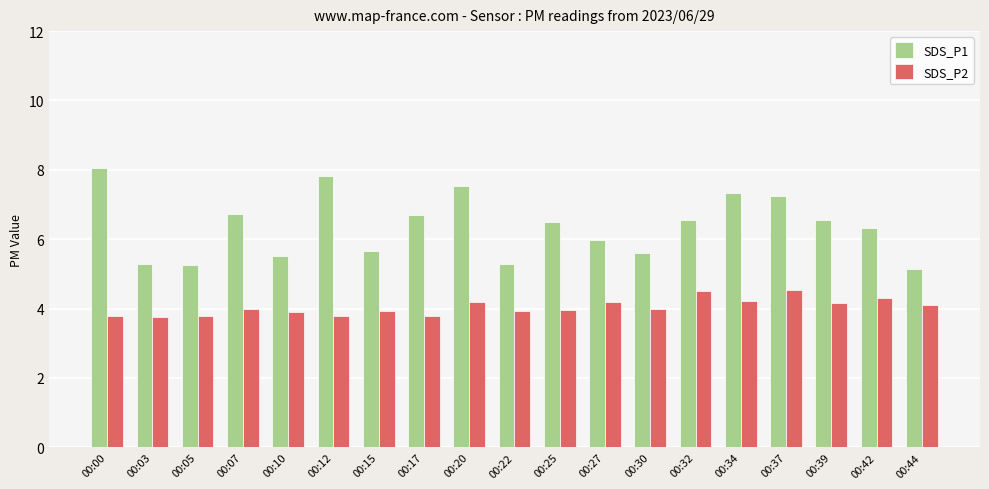

Are the bars horizontal?

No